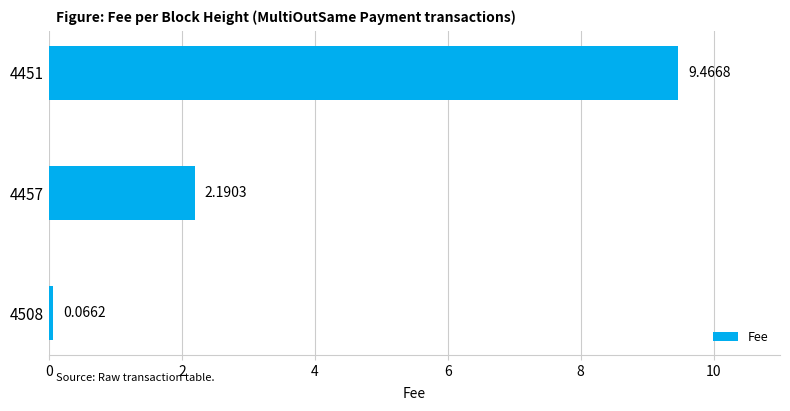

What is the average value?

3.9